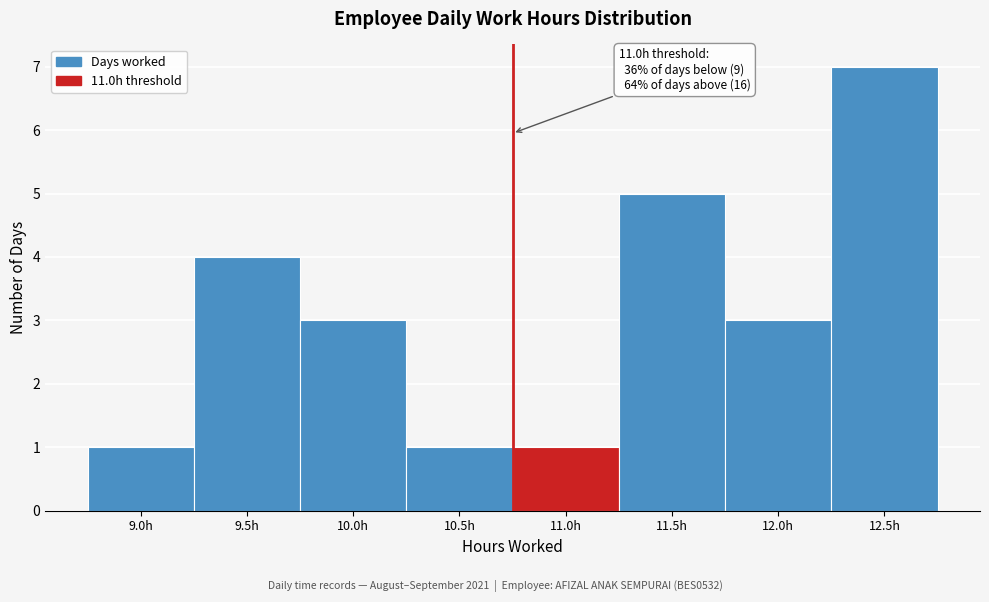

Reading right to left, what are all the values shown in this chart?

12.5h=7	12.0h=3	11.5h=5	11.0h=1	10.5h=1	10.0h=3	9.5h=4	9.0h=1